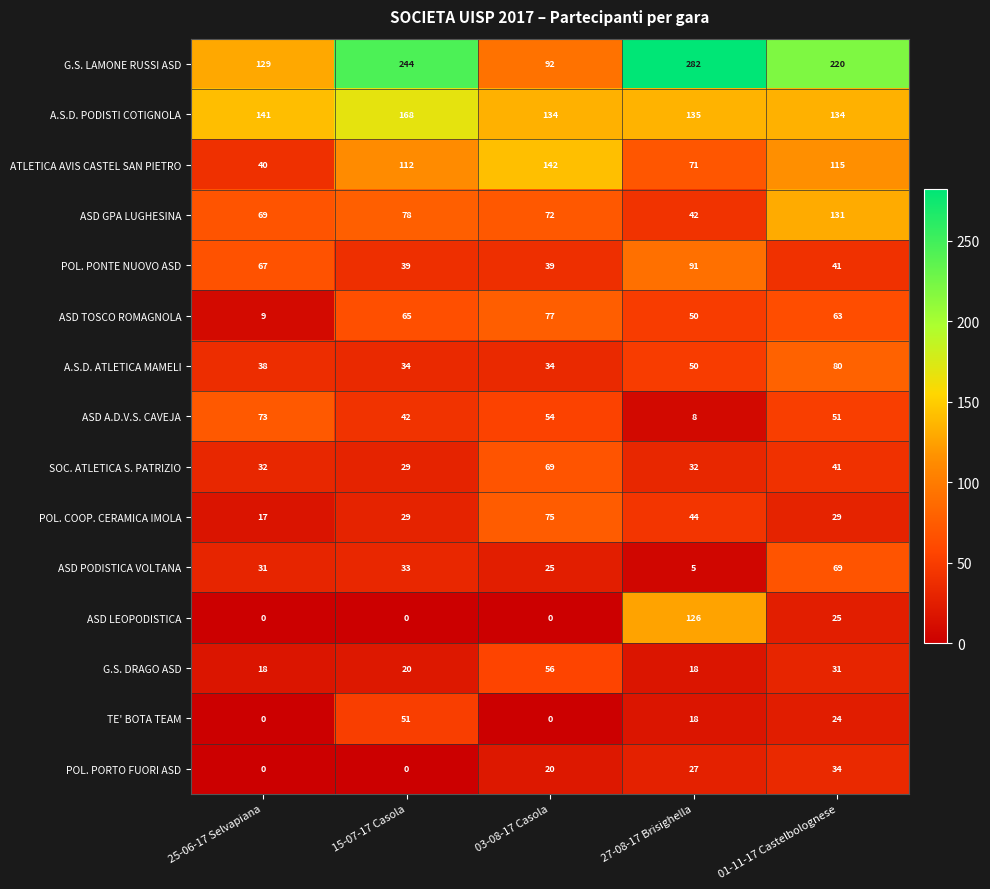

At how many categories does at least one series exceed 23?

5